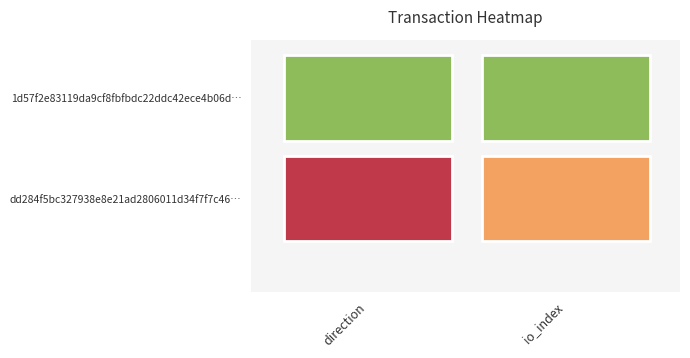

Is it true that dd284f5bc327938e8e21ad2806011d34f7f7c46 equals -1 at 0?

True